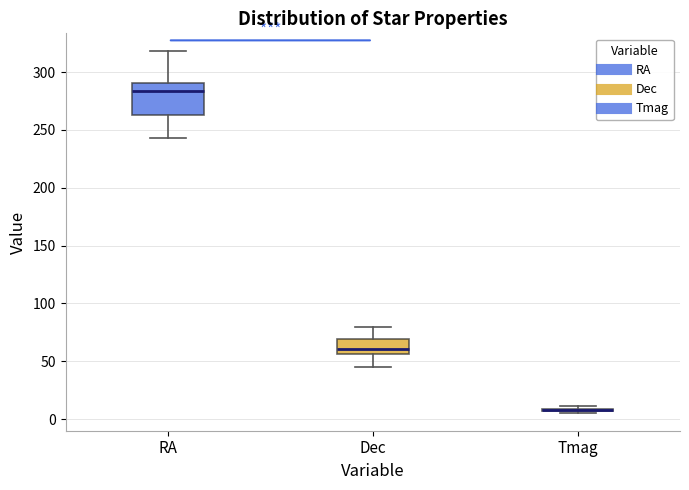

Where does the lower whisker of the box for Dec end on the y-axis? The values are not printed on the chart, so give them approximately, as read against the axis.

45